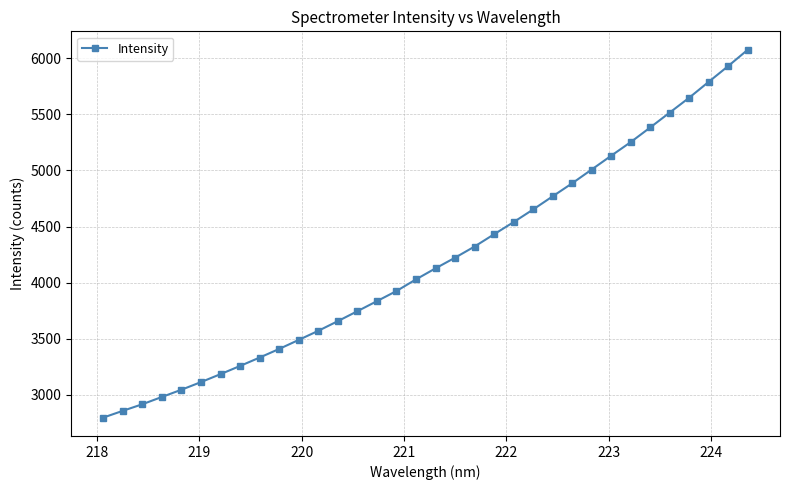

What is the average value?

4200.7